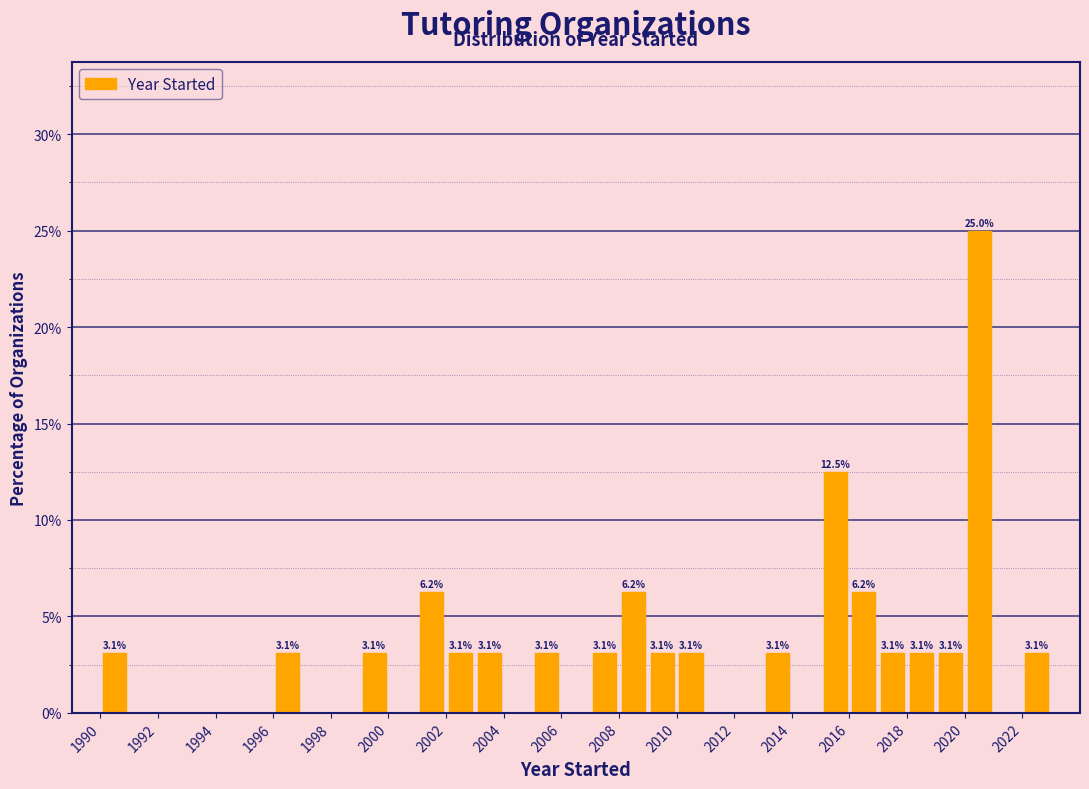

Which range on the x-axis has the tallest bar?

2020 to 2021